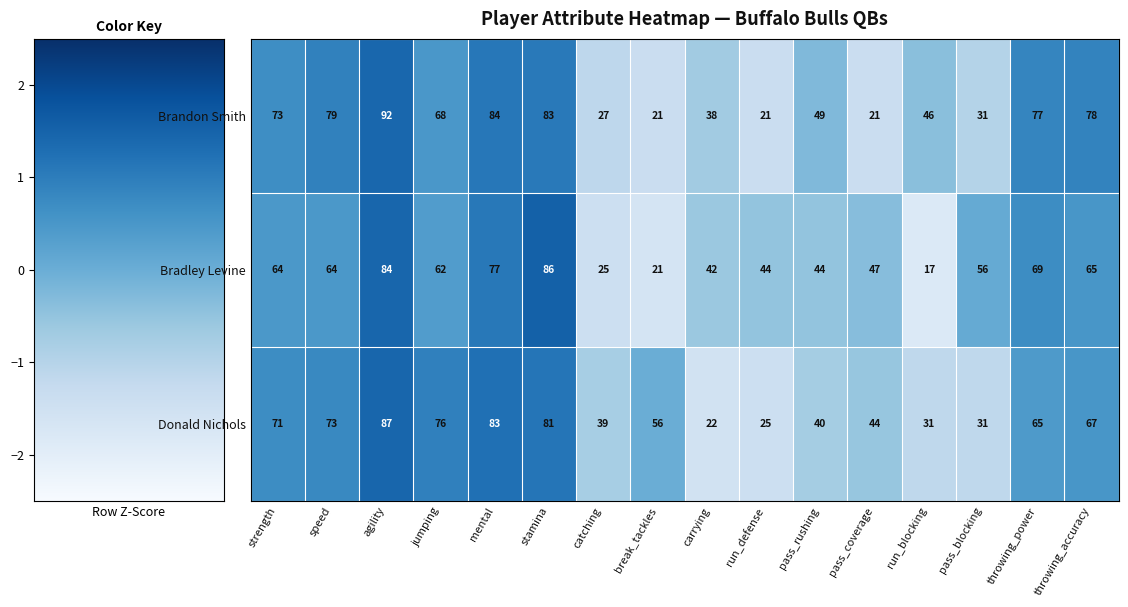

Between strength and catching, which series saw the biggest shift?

Brandon Smith